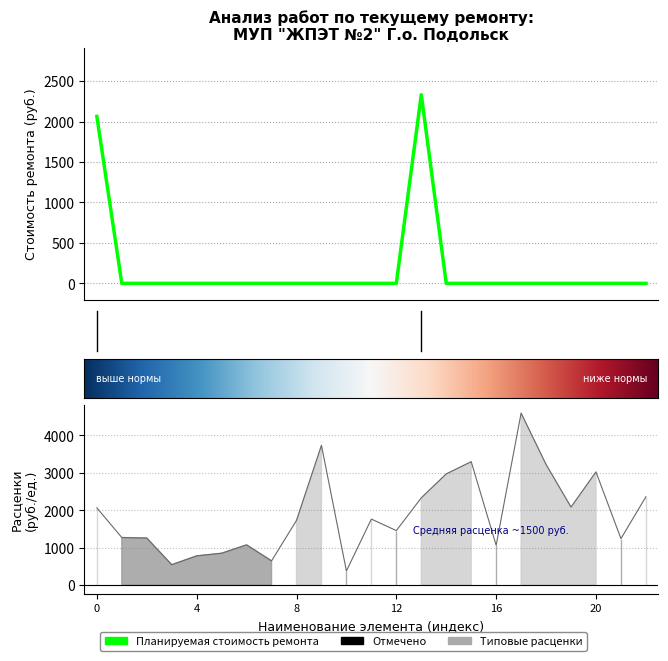

The value of Типовые расценки (за единицу) at внутренний водосток is 1072.5. True or false?

True